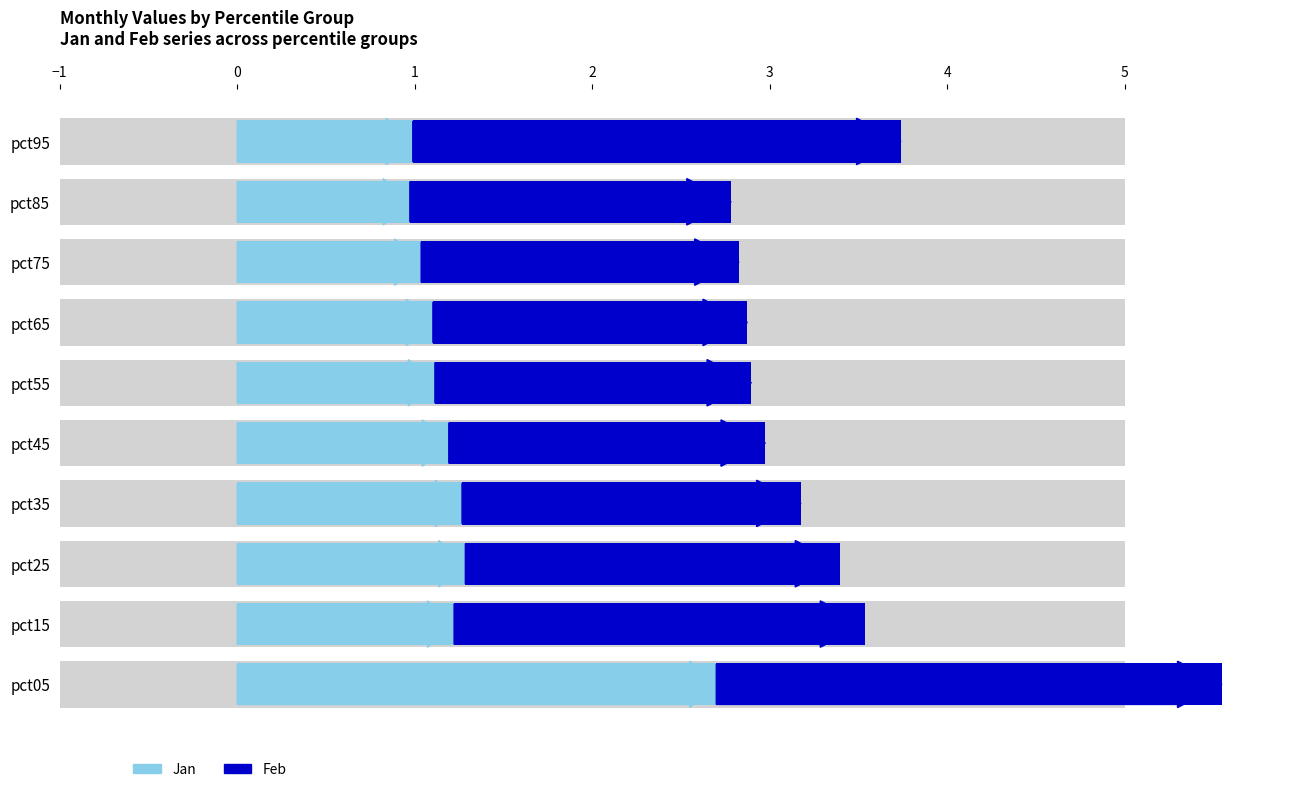

What is the difference between the maximum and minimum values in the Feb series?

1.1